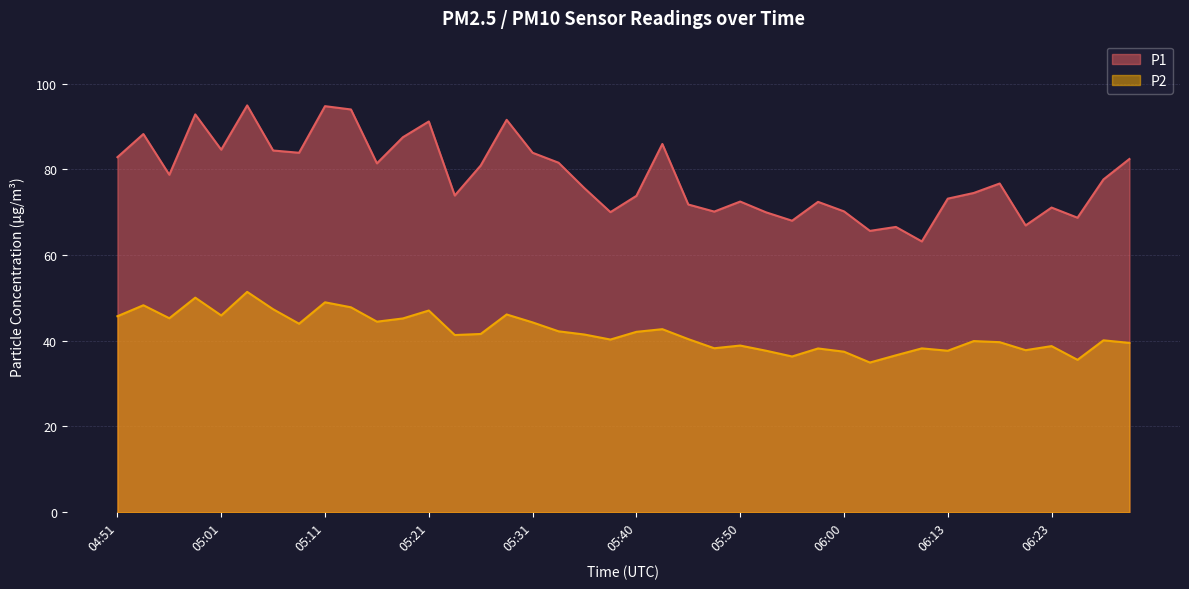

Reading right to left, what are all the values shown in this chart?

P1: 06:30=82.4	06:27=77.6	06:25=68.7	06:23=71.1	06:20=66.9	06:18=76.7	06:15=74.5	06:13=73.2	06:10=63.2	06:08=66.5	06:05=65.6	06:00=70.2	05:58=72.4	05:55=68.0	05:53=70.0	05:50=72.5	05:48=70.1	05:45=71.8	05:43=85.9	05:40=73.8	05:38=70.0	05:35=75.6	05:33=81.5	05:31=83.8	05:28=91.5	05:26=80.9	05:23=73.9	05:21=91.2	05:18=87.5	05:16=81.4	05:13=94.0	05:11=94.7	05:08=83.8	05:06=84.4	05:03=94.9	05:01=84.6	04:58=92.8	04:56=78.7	04:53=88.2	04:51=82.8
P2: 06:30=39.5	06:27=40.1	06:25=35.5	06:23=38.8	06:20=37.8	06:18=39.7	06:15=39.9	06:13=37.7	06:10=38.2	06:08=36.6	06:05=34.9	06:00=37.5	05:58=38.2	05:55=36.3	05:53=37.7	05:50=38.9	05:48=38.2	05:45=40.4	05:43=42.7	05:40=42.1	05:38=40.3	05:35=41.5	05:33=42.2	05:31=44.3	05:28=46.1	05:26=41.6	05:23=41.3	05:21=47.0	05:18=45.2	05:16=44.5	05:13=47.8	05:11=49.0	05:08=44.0	05:06=47.4	05:03=51.4	05:01=45.9	04:58=50.0	04:56=45.2	04:53=48.3	04:51=45.7